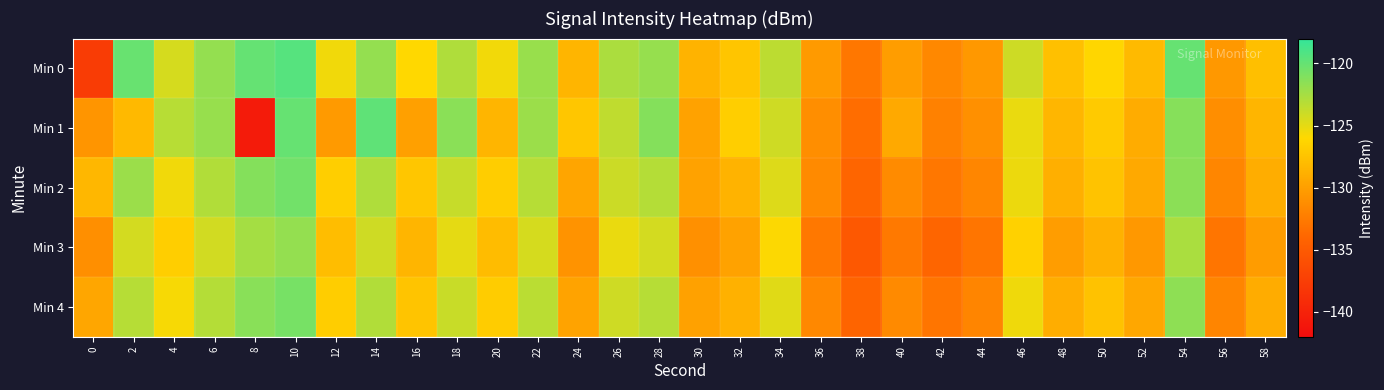

Count the number of data series in this chart.

5